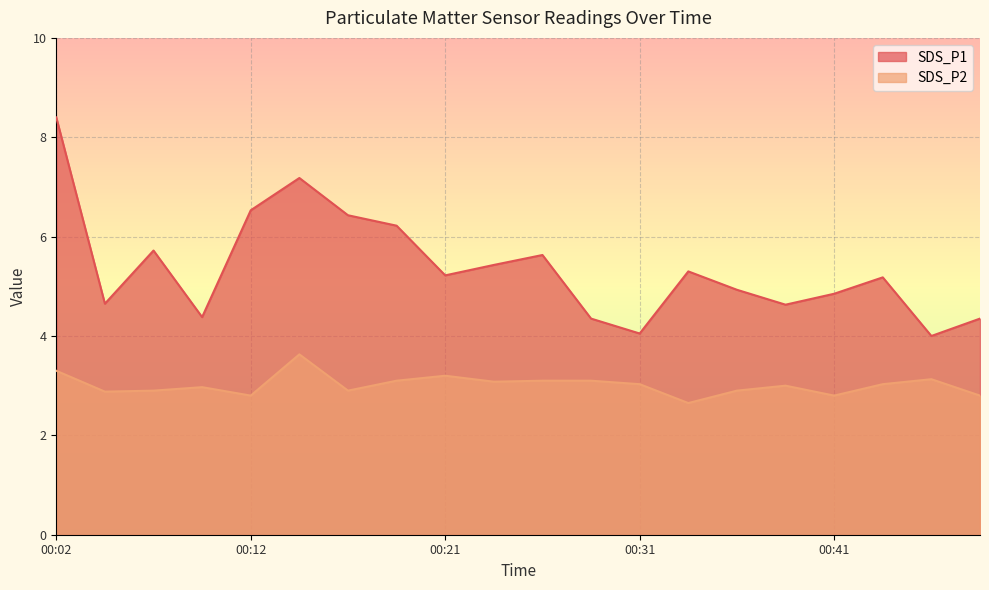

How many series are shown in this chart?

2